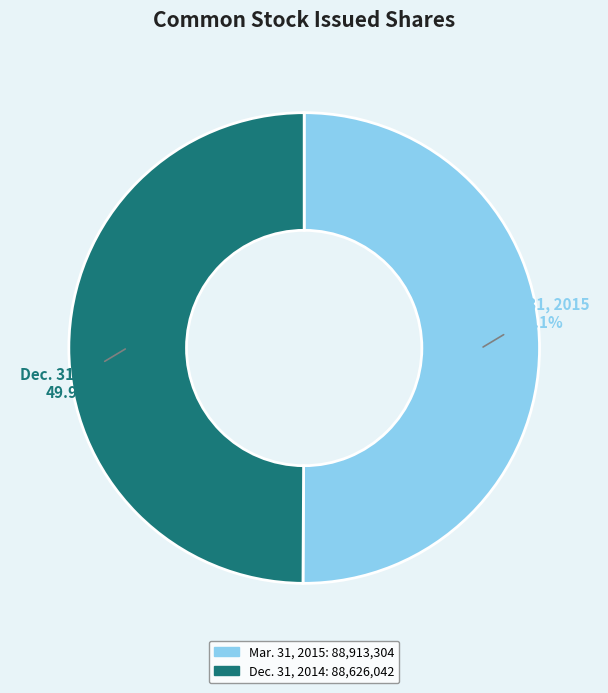

Is there a majority slice in this chart?

Yes